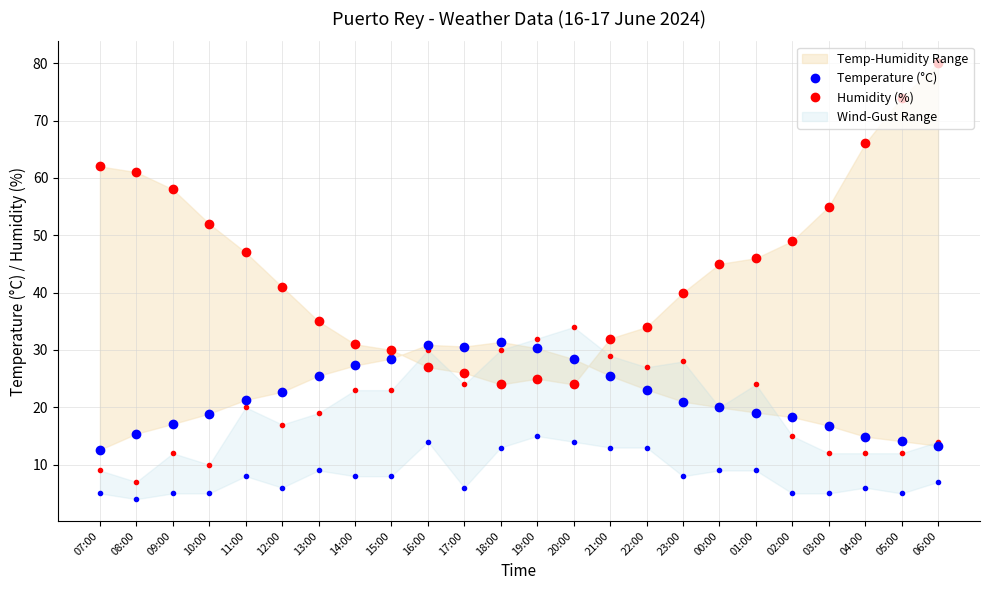

How many intersections are there between Humidity (%) and Temperature (°C)?

2